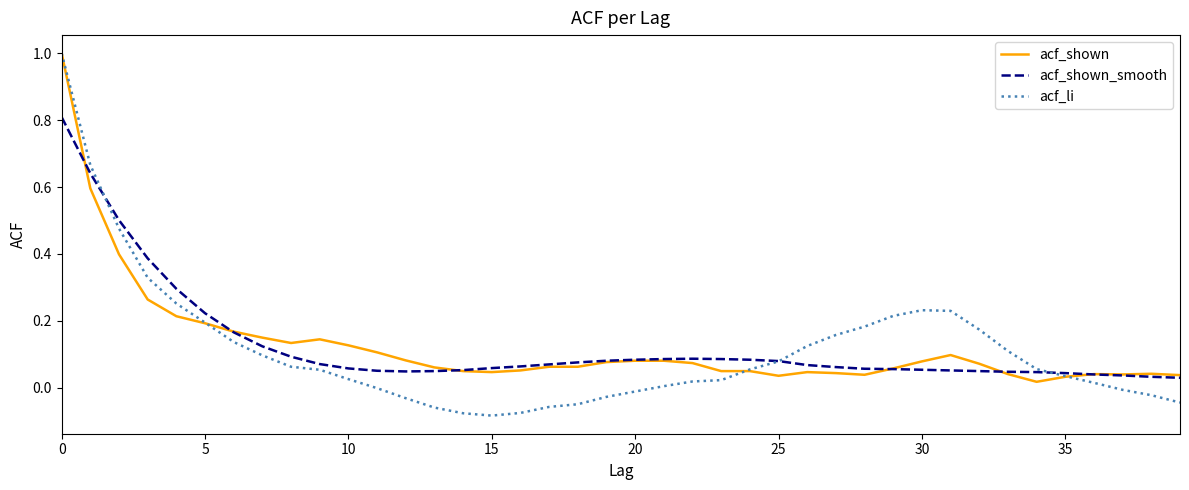

Which series has the largest range (max minus min)?

acf_li